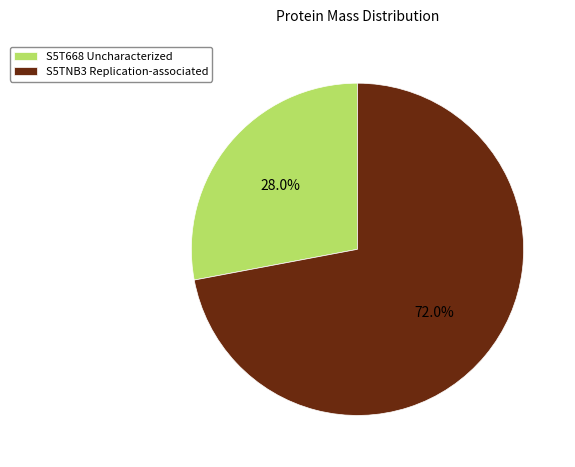

The S5TNB3 Replication-associated slice represents 72% of the pie. True or false?

True